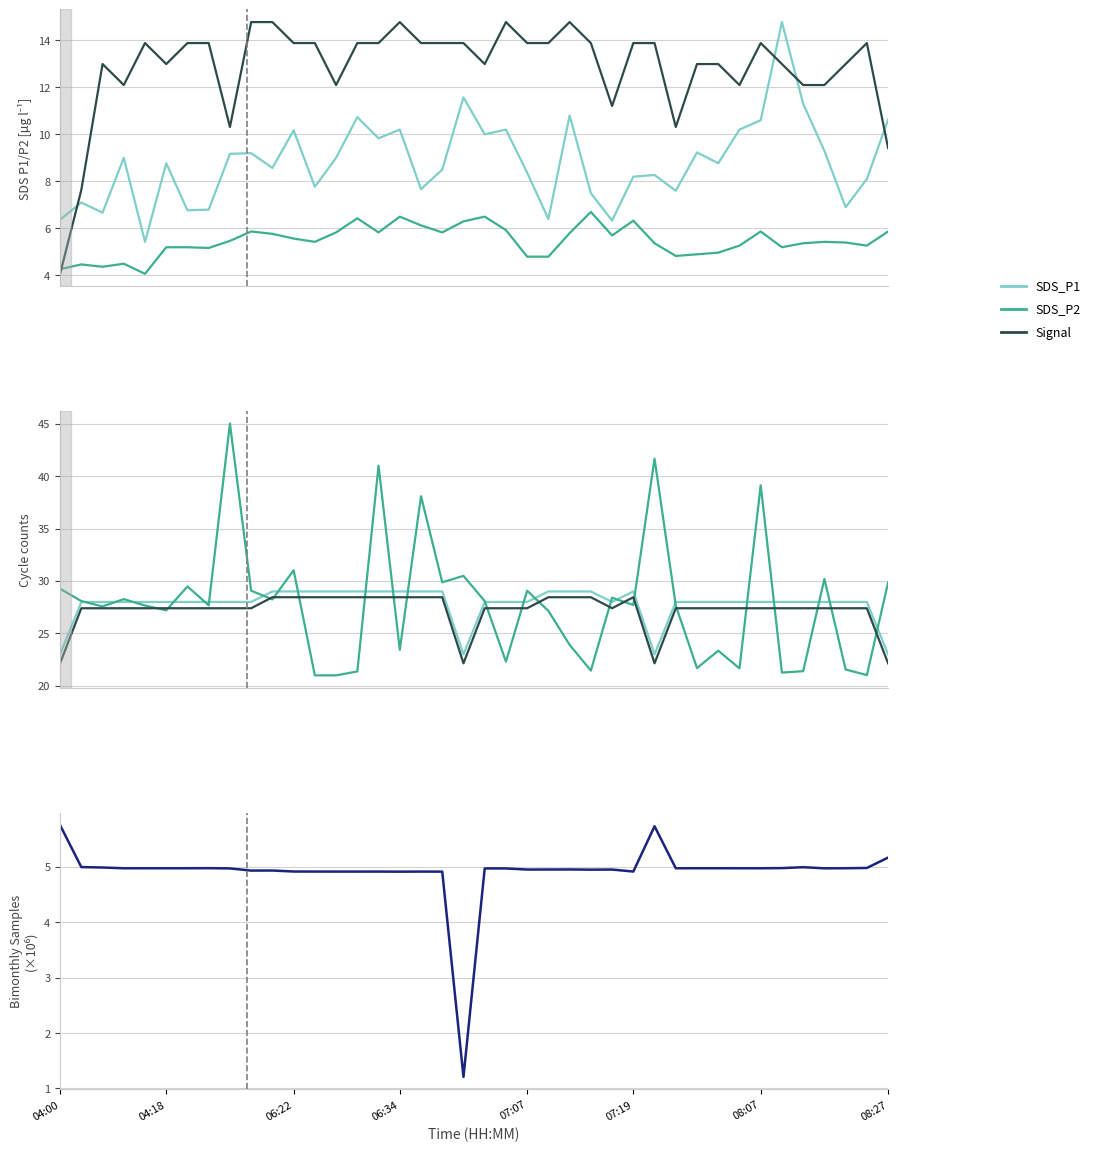

What are all the series names shown in the legend?

SDS_P1, SDS_P2, Signal